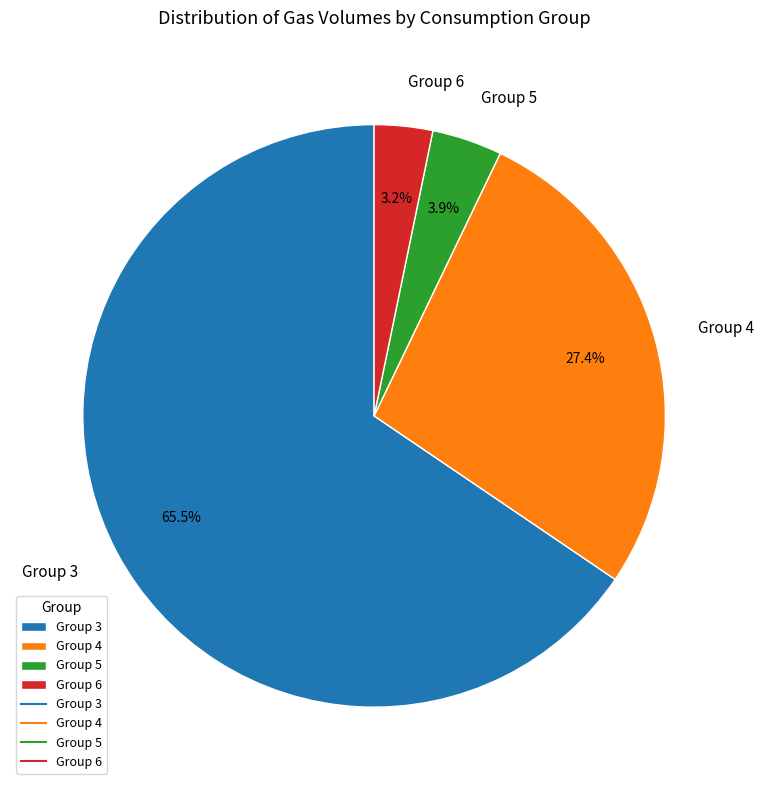

How many slices are in this pie chart?

4